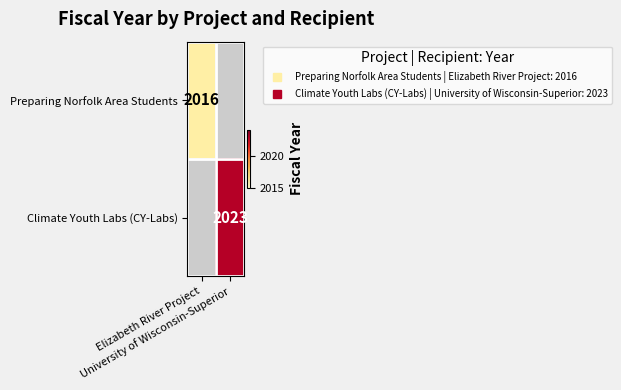

How many values in Climate Youth Labs (CY-Labs) are above zero?

1